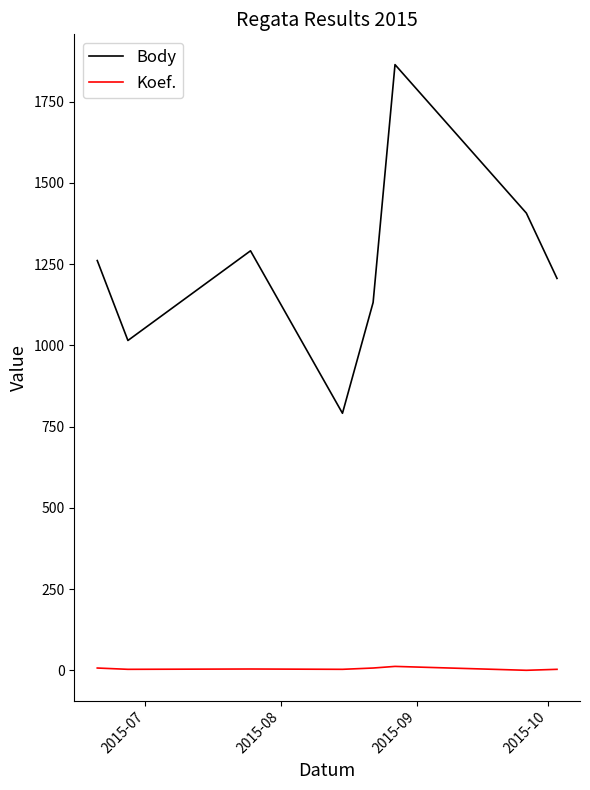

True or false: Koef. and Body intersect in this chart.

False